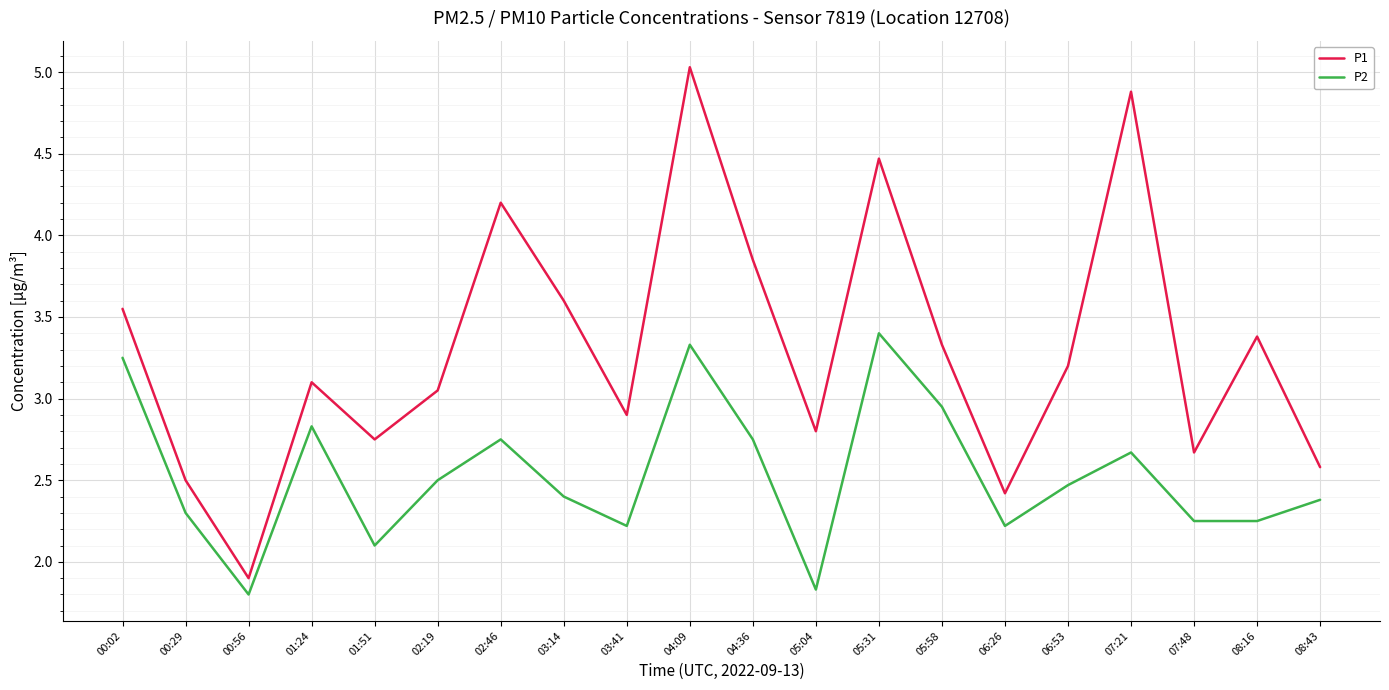

Rank the series by their maximum value, from lowest to highest.

P2, P1